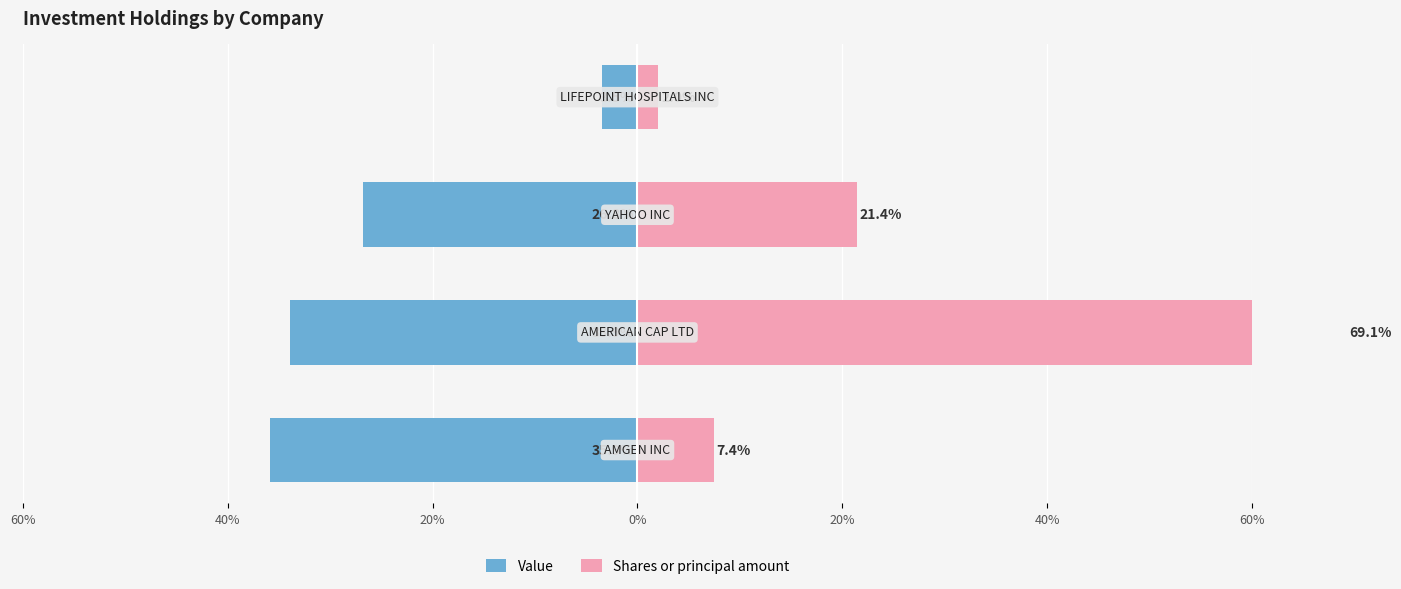

True or false: Value has a value of -22.4 at 40%.

False